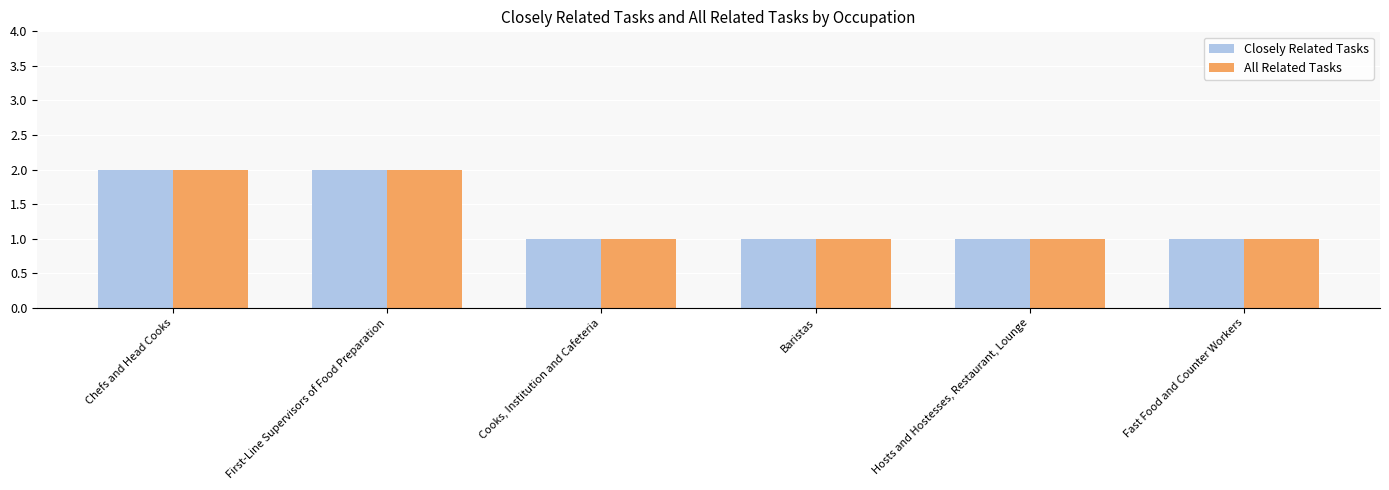

What is the sum of all Closely Related Tasks values?

8